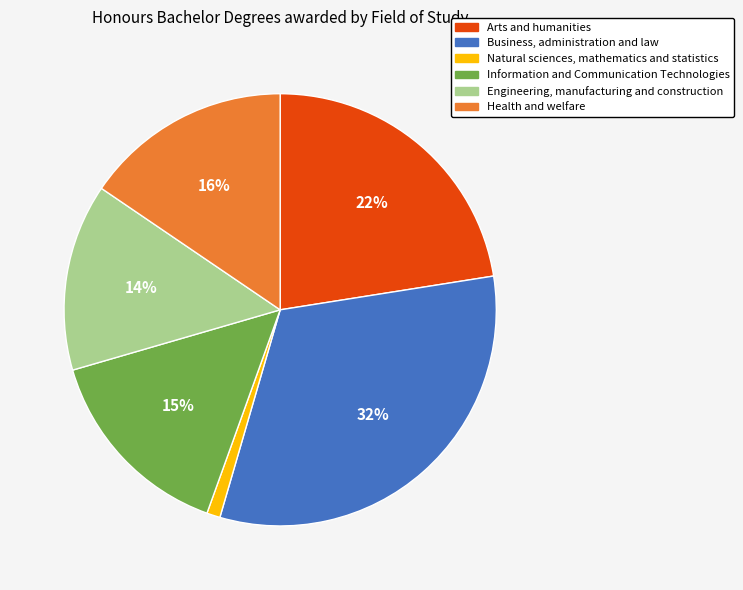

The Engineering, manufacturing and construction slice represents 14% of the pie. True or false?

True